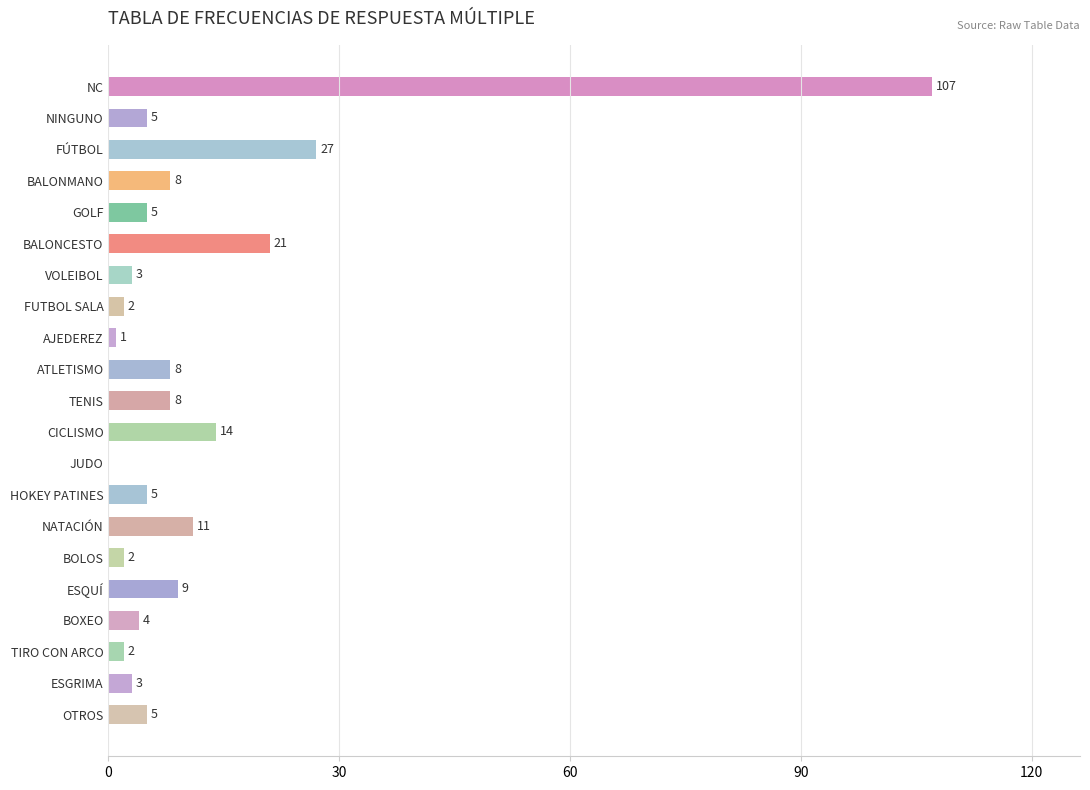

What is the sum of all values?

250